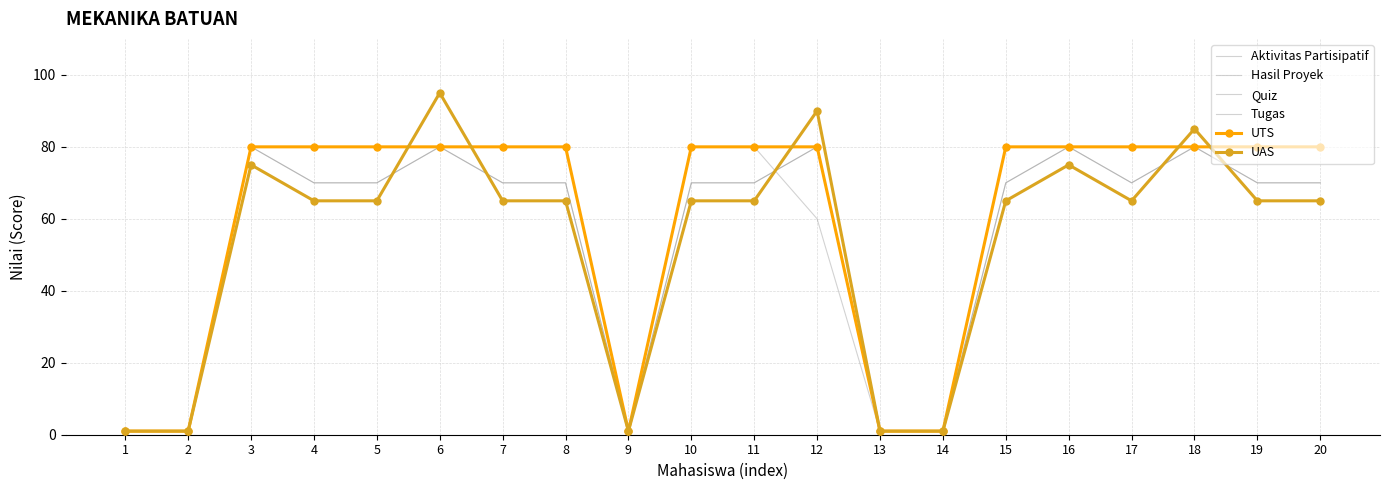

Rank the categories by Tugas value from lowest to highest.

1, 2, 9, 13, 14, 3, 4, 5, 6, 7, 8, 10, 11, 12, 15, 16, 17, 18, 19, 20